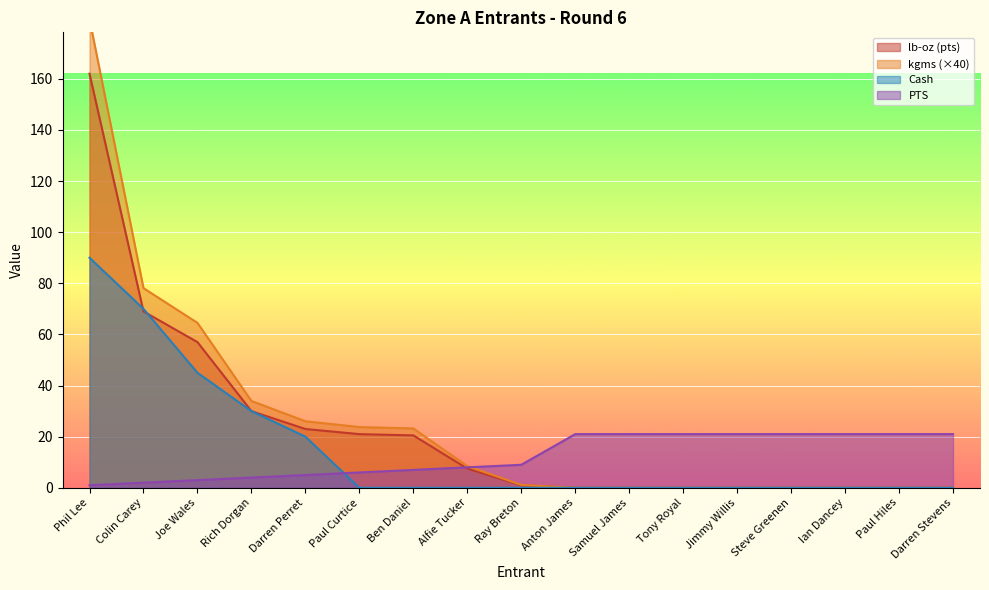

Is the value of PTS at Tony Royal greater than the value of kgms at Paul Curtice?

No